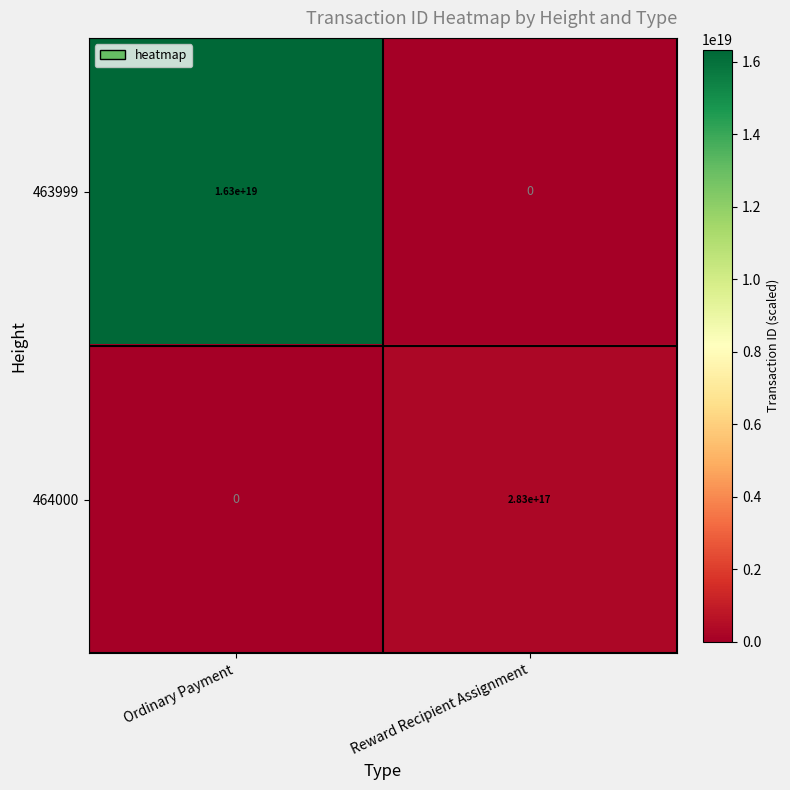

Is it true that 464000 equals 159305878524404480 at Reward Recipient Assignment?

False